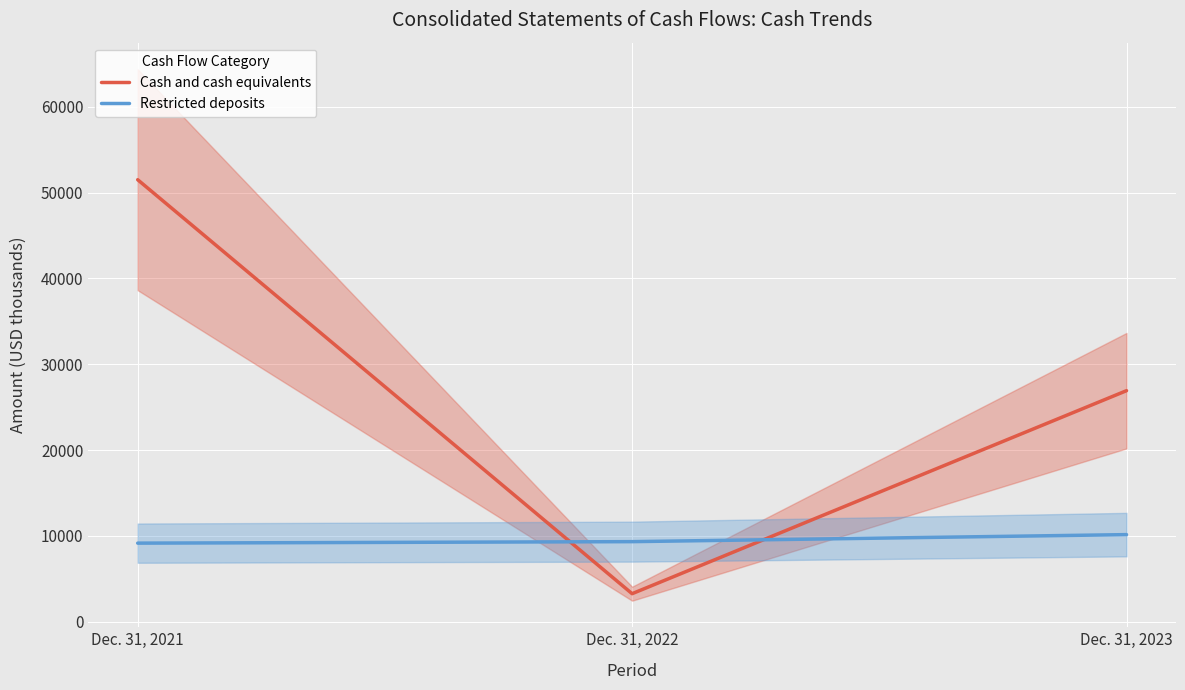

True or false: Cash and cash equivalents has a value of 1304 at Dec. 31, 2022.

False